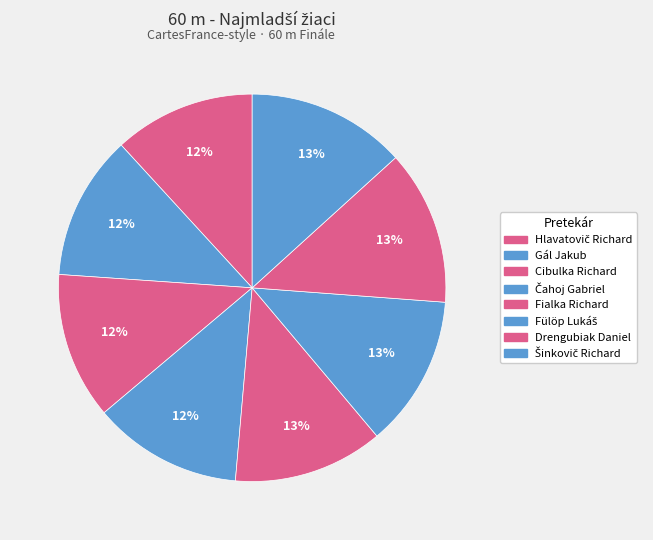

True or false: Drengubiak Daniel accounts for 26% of the total.

False